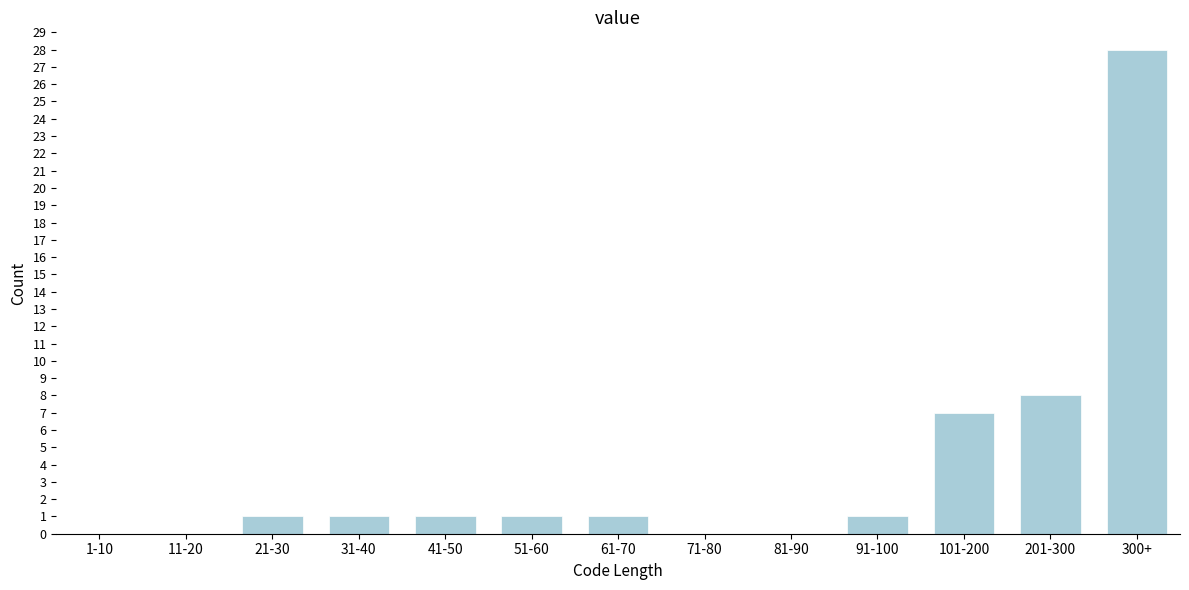

Reading left to right, what are all the values shown in this chart?

1-10=0	11-20=0	21-30=1	31-40=1	41-50=1	51-60=1	61-70=1	71-80=0	81-90=0	91-100=1	101-200=7	201-300=8	300+=28